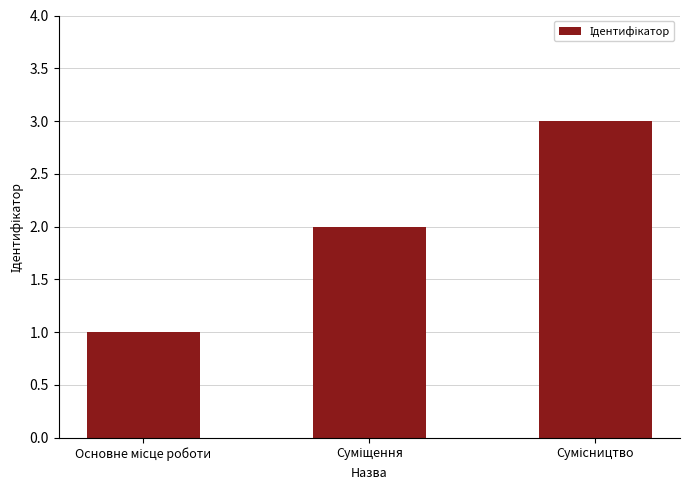

What is the greatest value displayed?

3